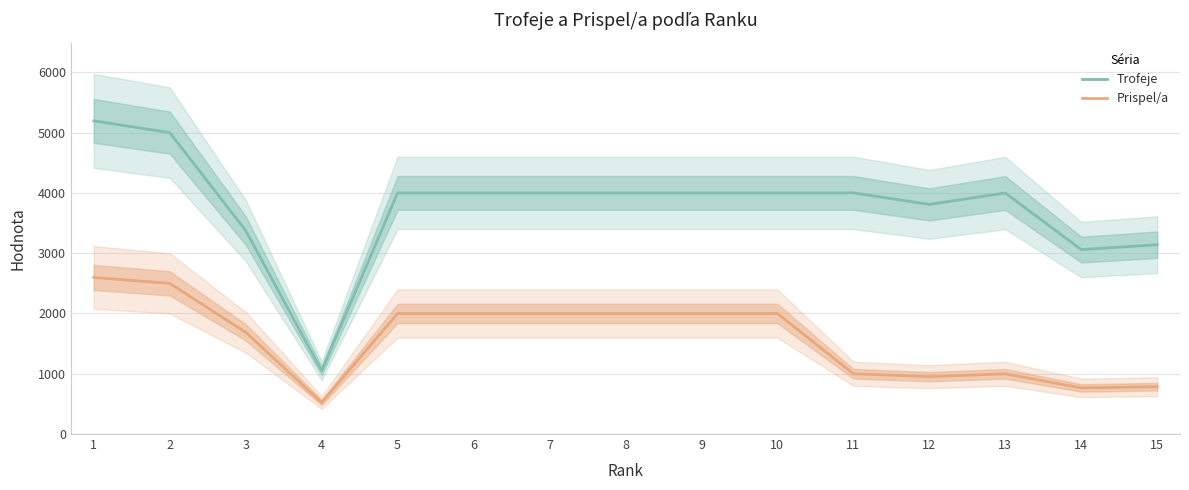

What is the difference between the highest and lowest values at 7?

2001